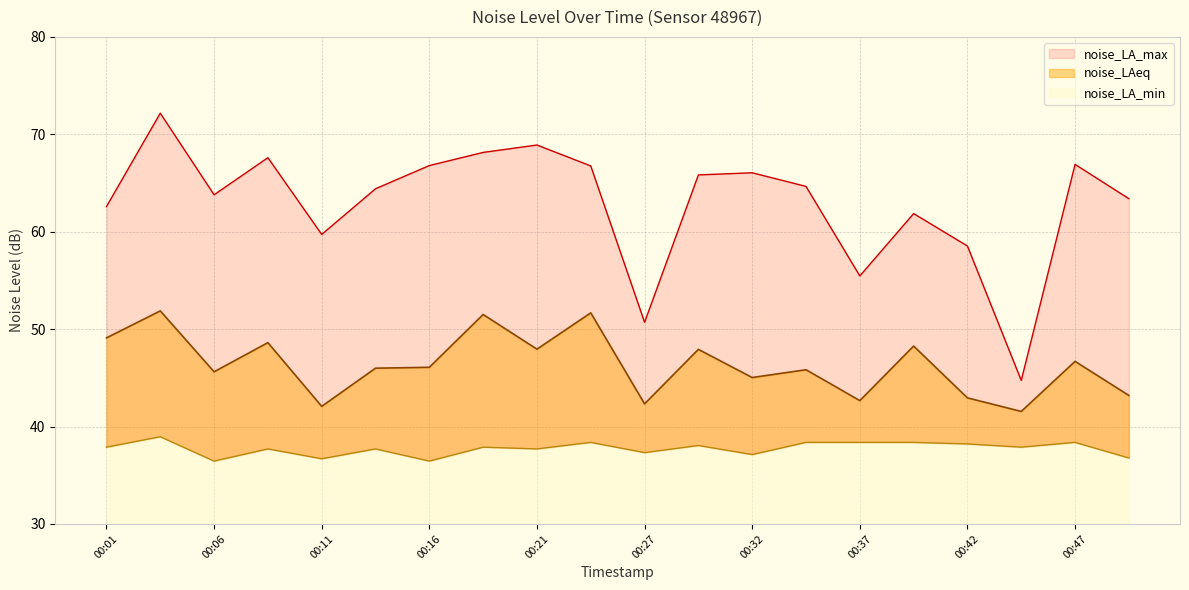

Rank the series by their maximum value, from highest to lowest.

noise_LA_max, noise_LAeq, noise_LA_min